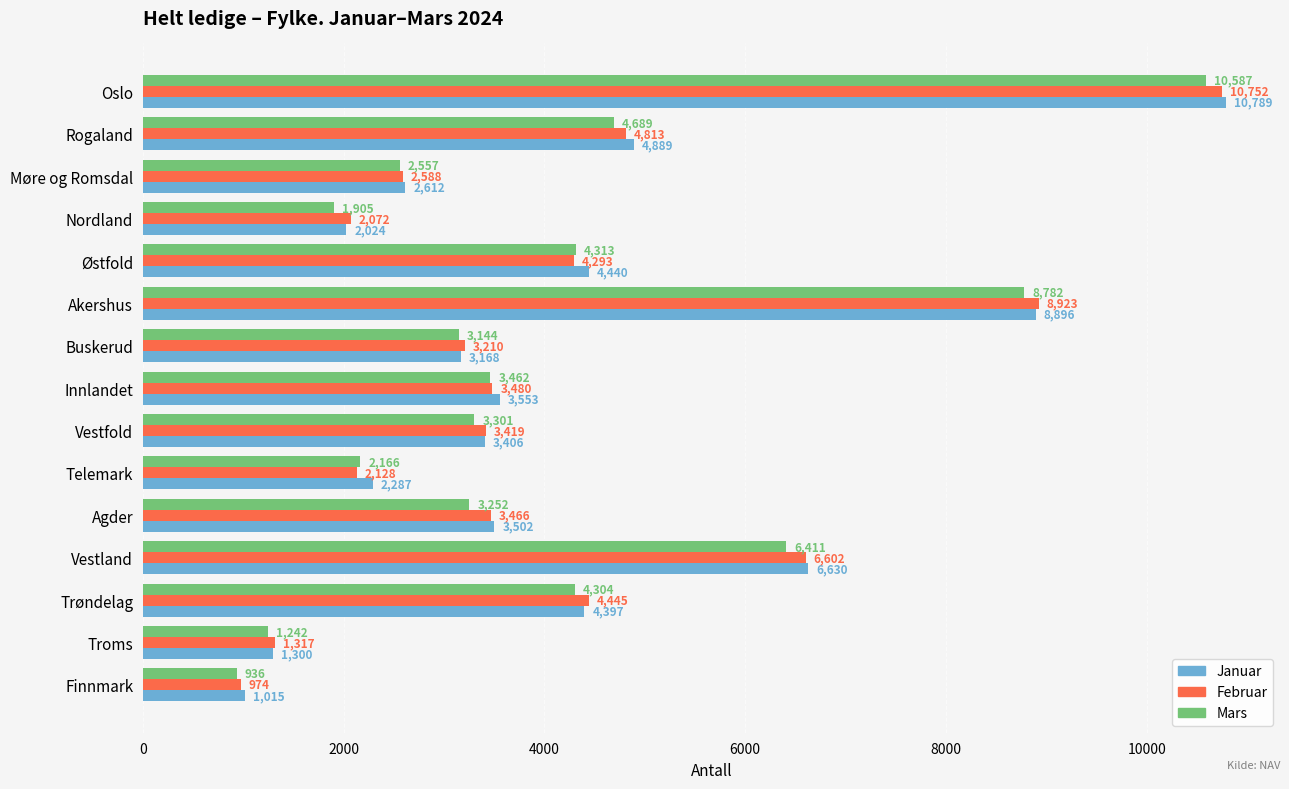

Which series has the largest total across all categories?

Januar